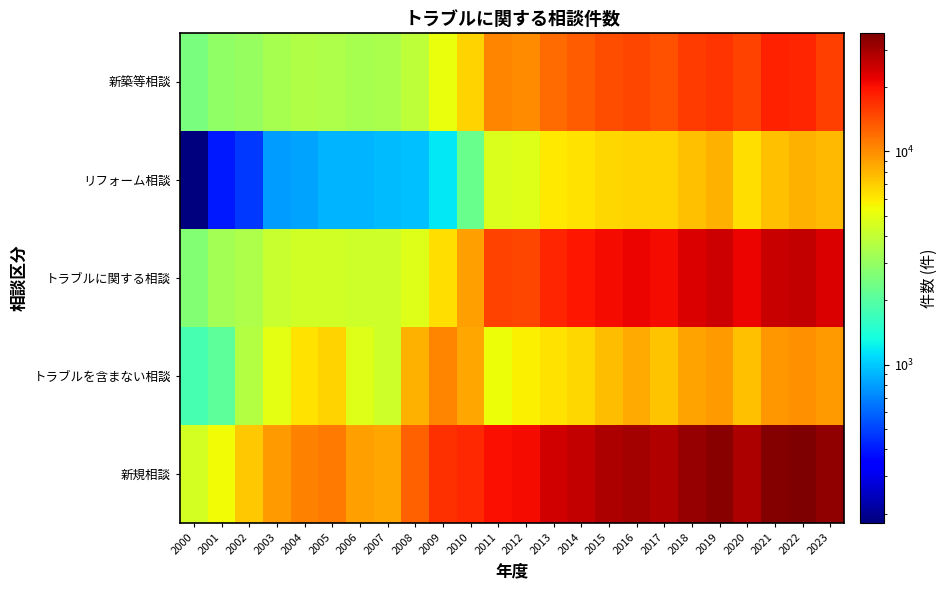

Rank the series by their maximum value, from lowest to highest.

リフォーム相談, トラブルを含まない相談, 新築等相談, トラブルに関する相談, 新規相談